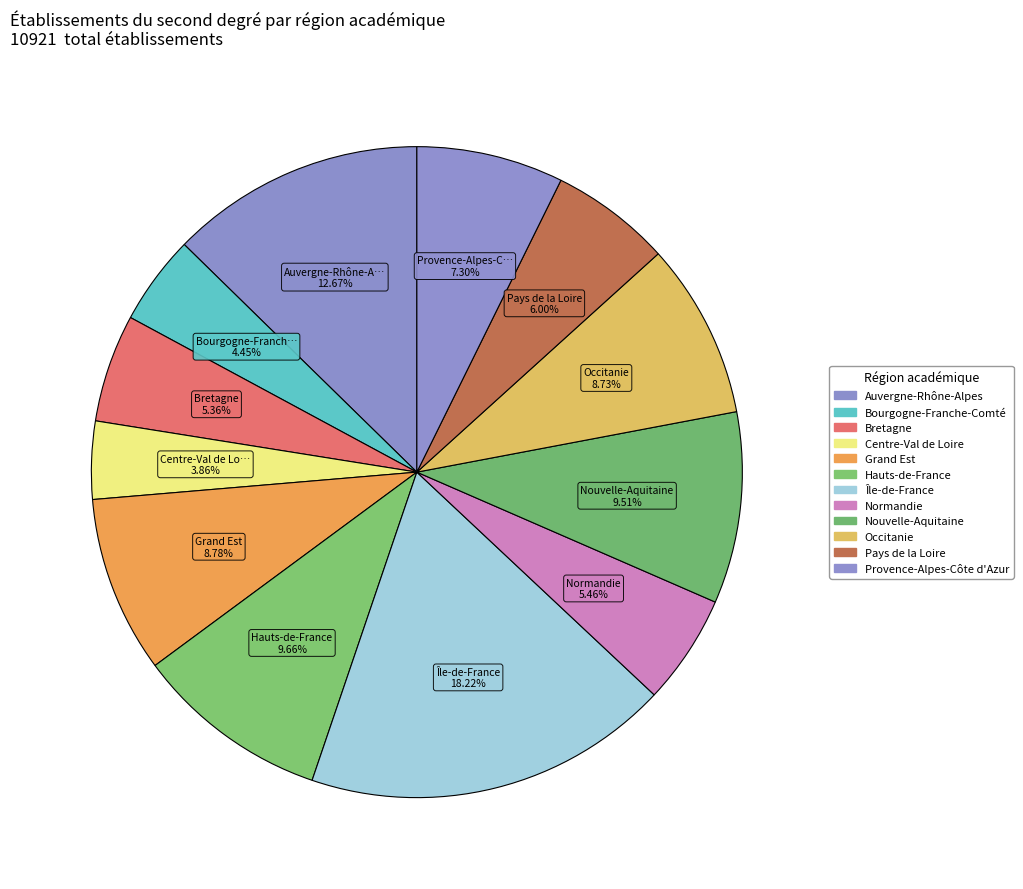

The Normandie slice represents 1% of the pie. True or false?

False